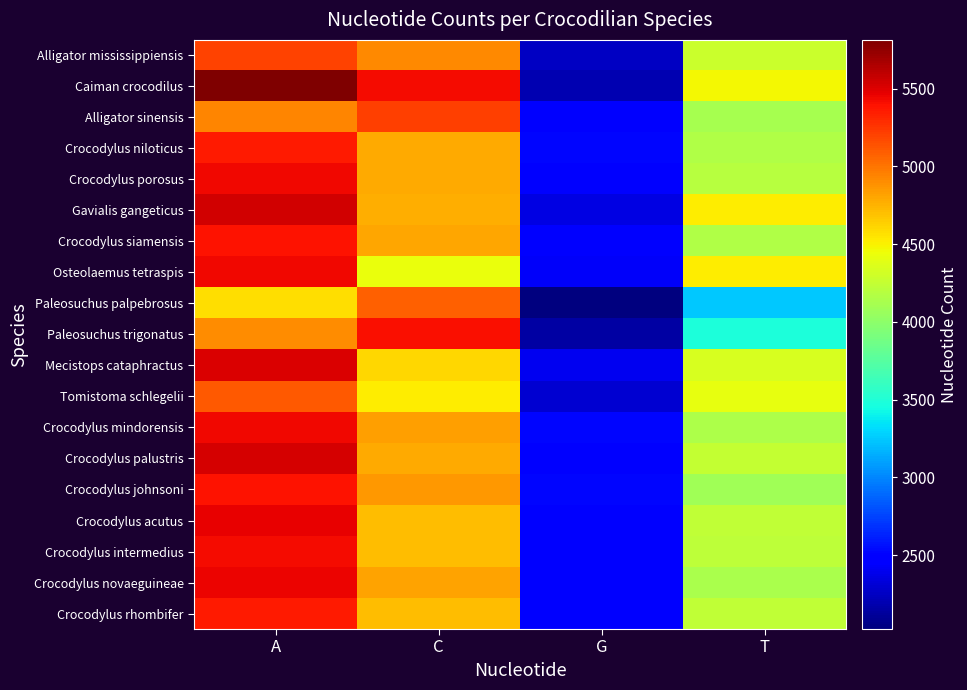

Which series has the widest spread of values?

Caiman crocodilus